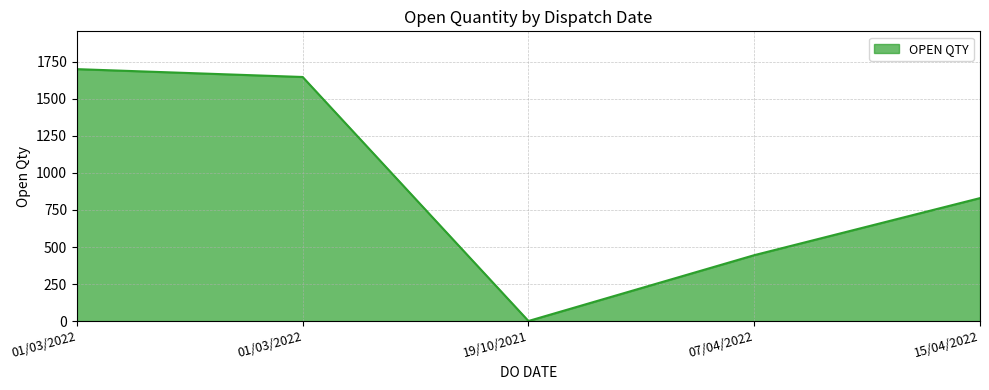

Count the number of categories in the chart.

5